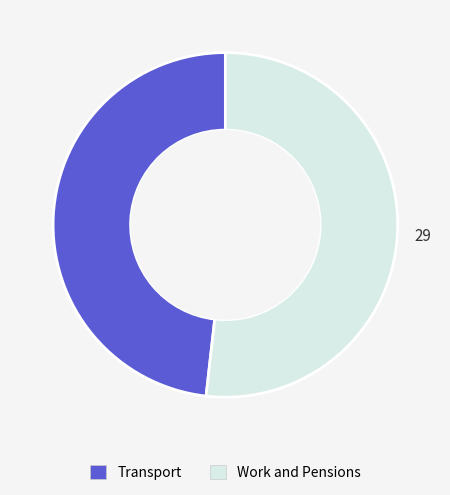

What is the majority slice?

Work and Pensions